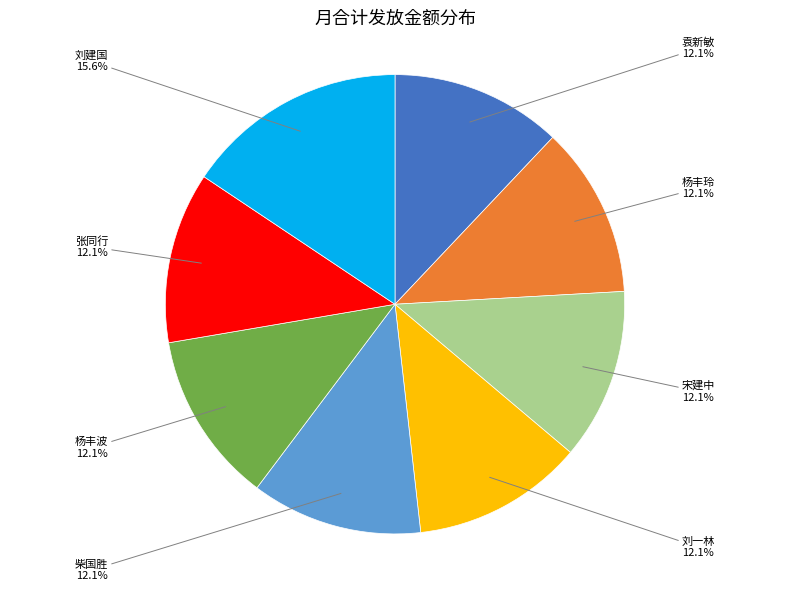

Is there a majority slice in this chart?

No